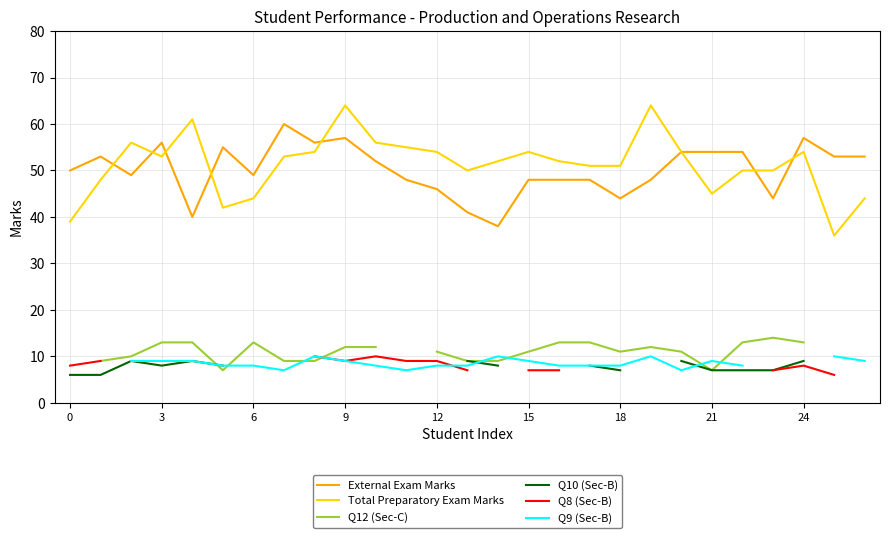

What is the difference between the highest and lowest values at 16?

45.0